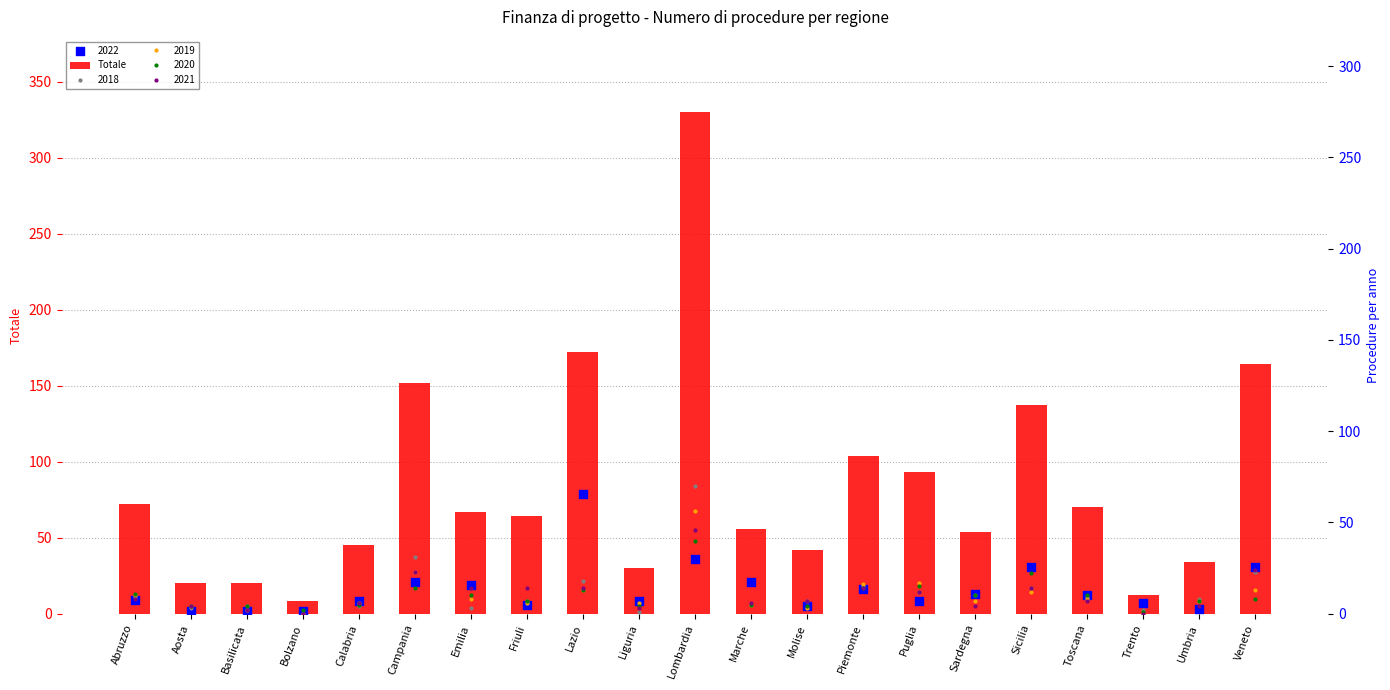

Approximately how many times larger is the value at Umbria compared to Sardegna?

0.6